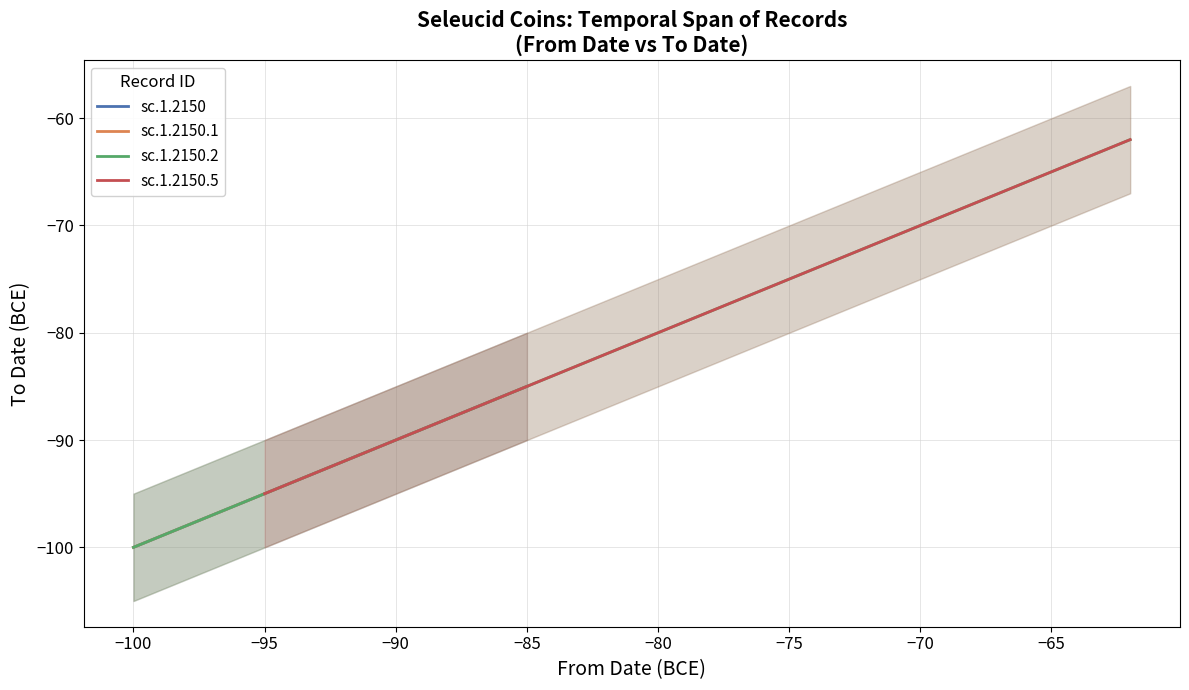

True or false: sc.1.2150.5 has a value of -23 at from.

False